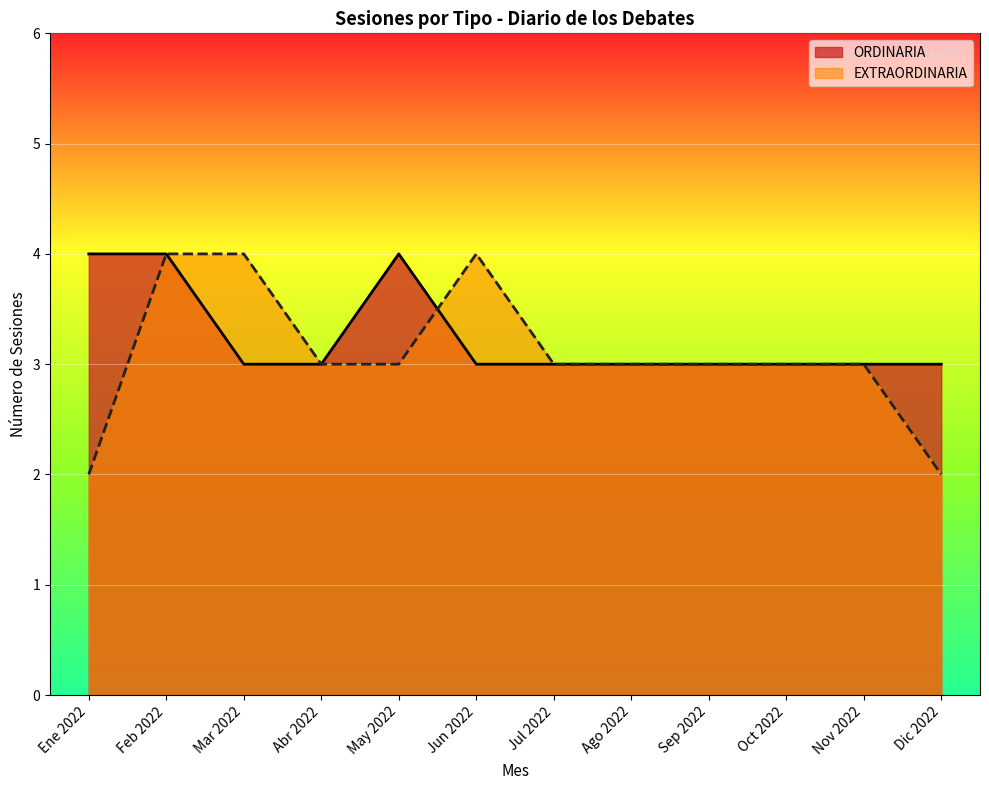

Which label corresponds to the largest value in the chart?

Ene 2022